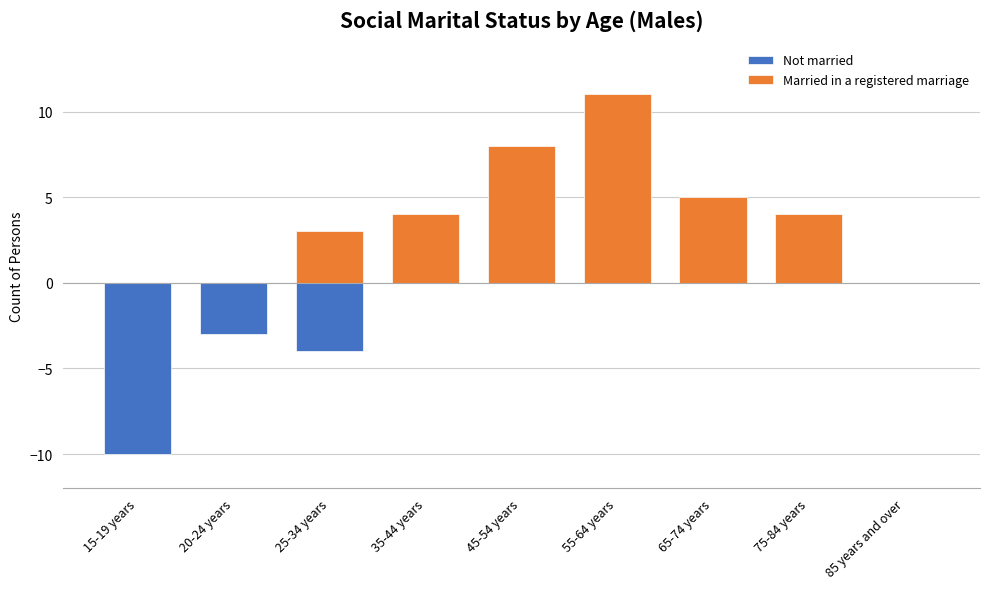

What are all the series names shown in the legend?

Not married, Married in a registered marriage